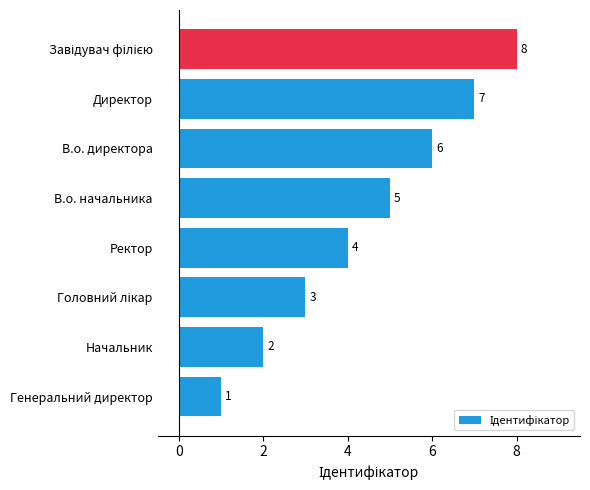

The value at Генеральний директор is 2. True or false?

False